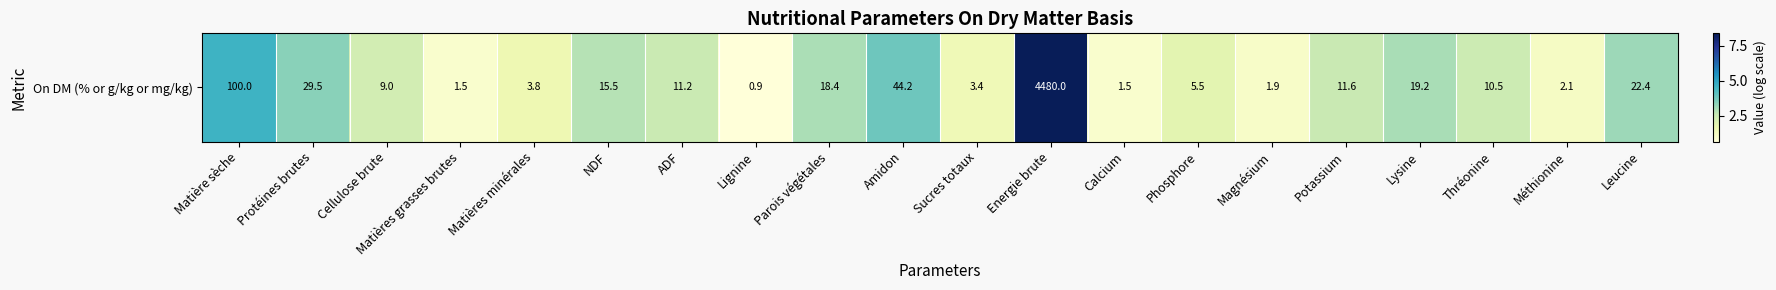

Is it true that the value at Matières minérales is 1.6?

True